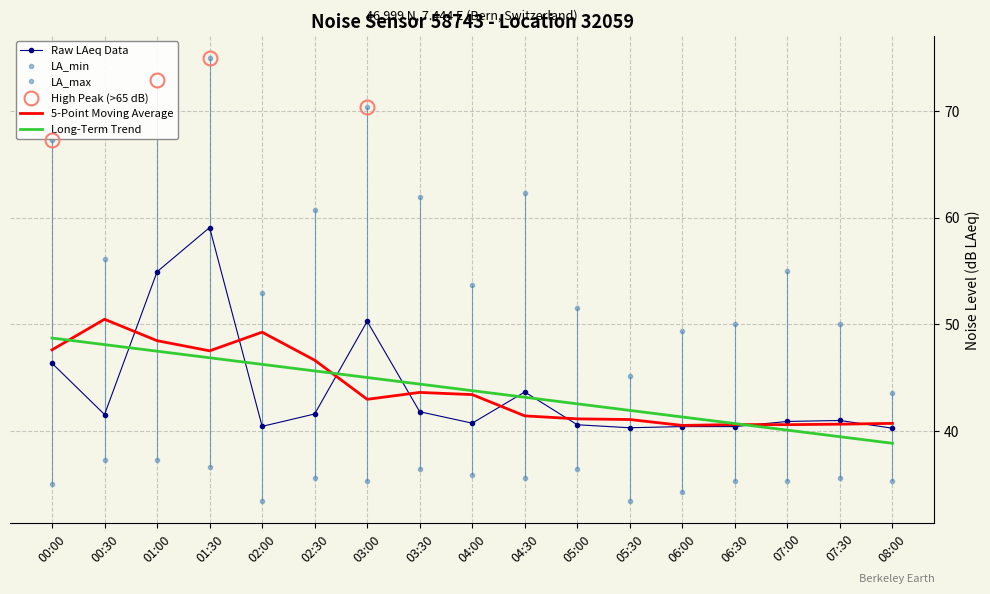

How many lines are shown in the chart?

3